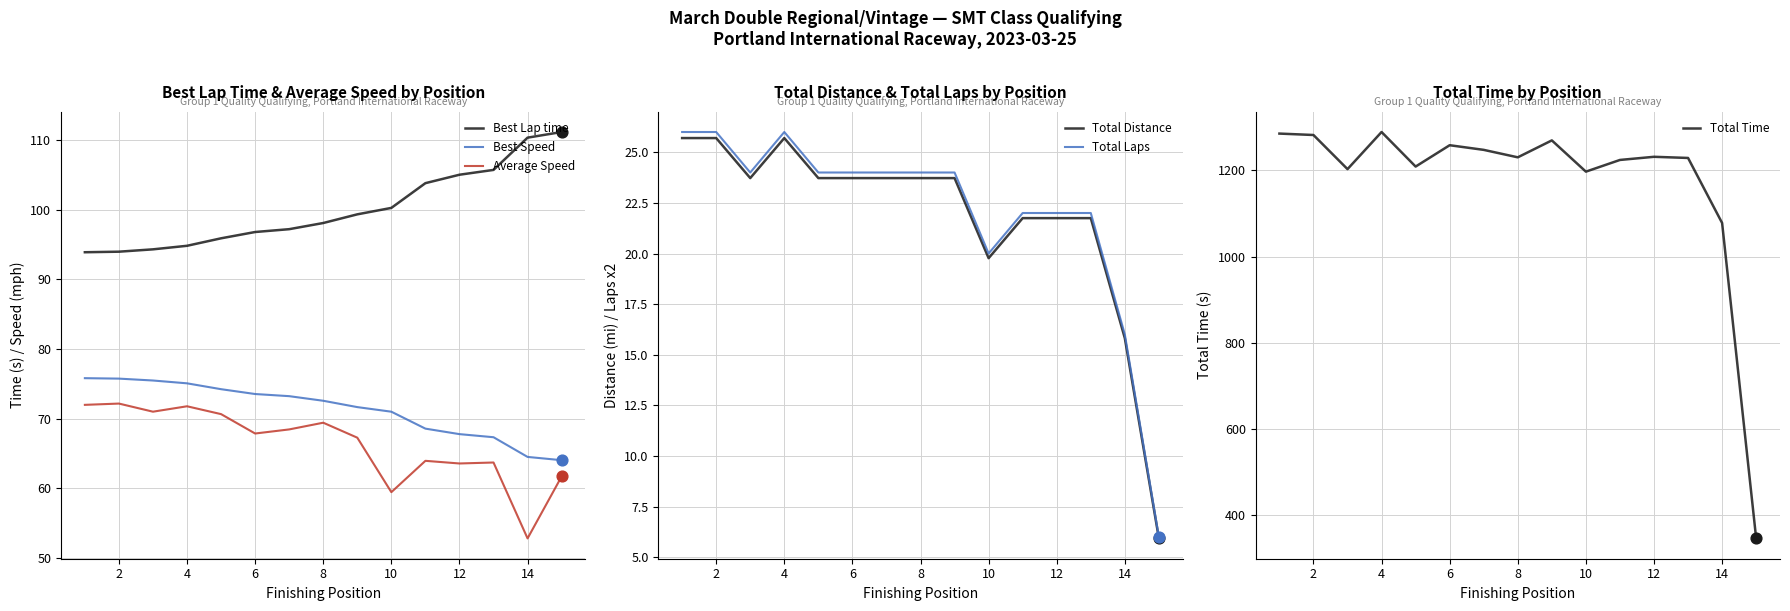

Read the Best Lap time value at 14.

110.3